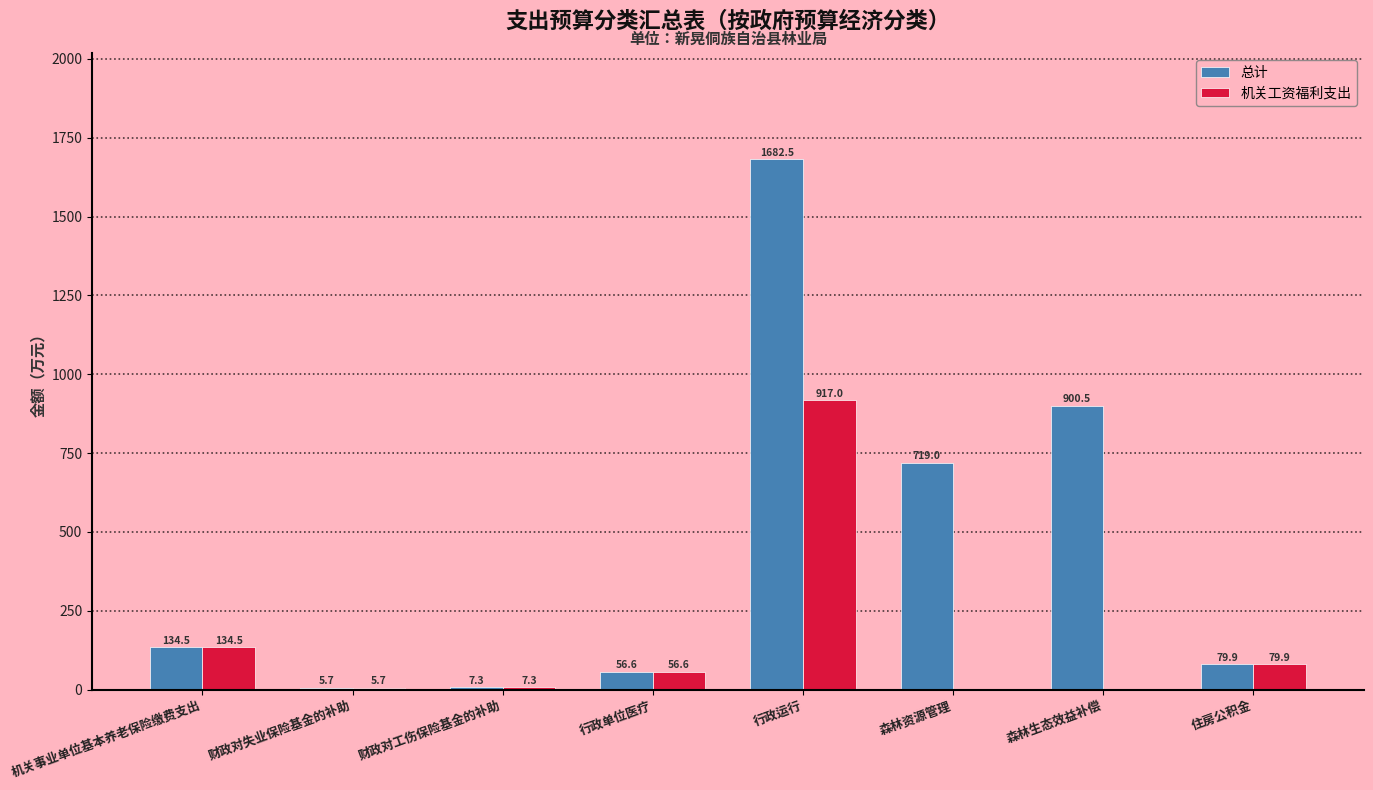

What is the average value of the 机关工资福利支出 series?

150.1